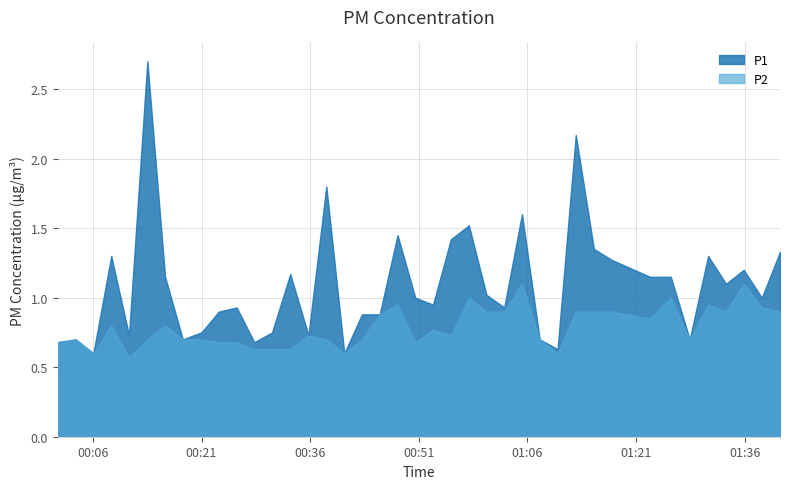

Reading left to right, list all the values displayed in this chart.

P1: 0.7	0.7	0.6	1.3	0.7	2.7	1.1	0.7	0.8	0.9	0.9	0.7	0.8	1.2	0.7	1.8	0.6	0.9	0.9	1.4	1.0	0.9	1.4	1.5	1.0	0.9	1.6	0.7	0.6	2.2	1.4	1.3	1.1	1.1	0.7	1.3	1.1	1.2	1.0	1.3
P2: 0.7	0.7	0.6	0.8	0.6	0.7	0.8	0.7	0.7	0.7	0.7	0.6	0.6	0.6	0.7	0.7	0.6	0.7	0.9	0.9	0.7	0.8	0.7	1.0	0.9	0.9	1.1	0.7	0.6	0.9	0.9	0.9	0.8	1.0	0.7	0.9	0.9	1.1	0.9	0.9